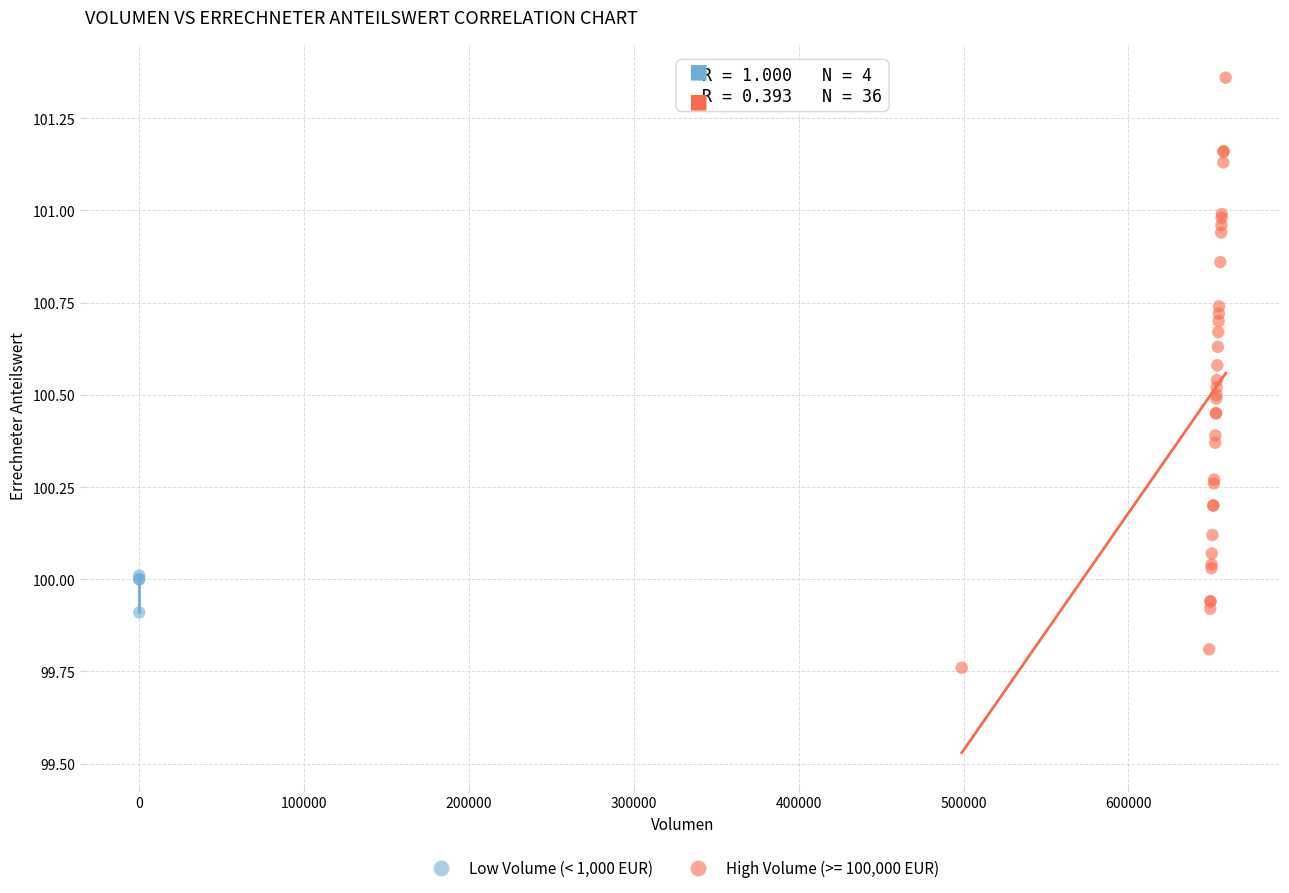

Which series reaches the minimum Y coordinate?

High Volume (>= 100,000 EUR)